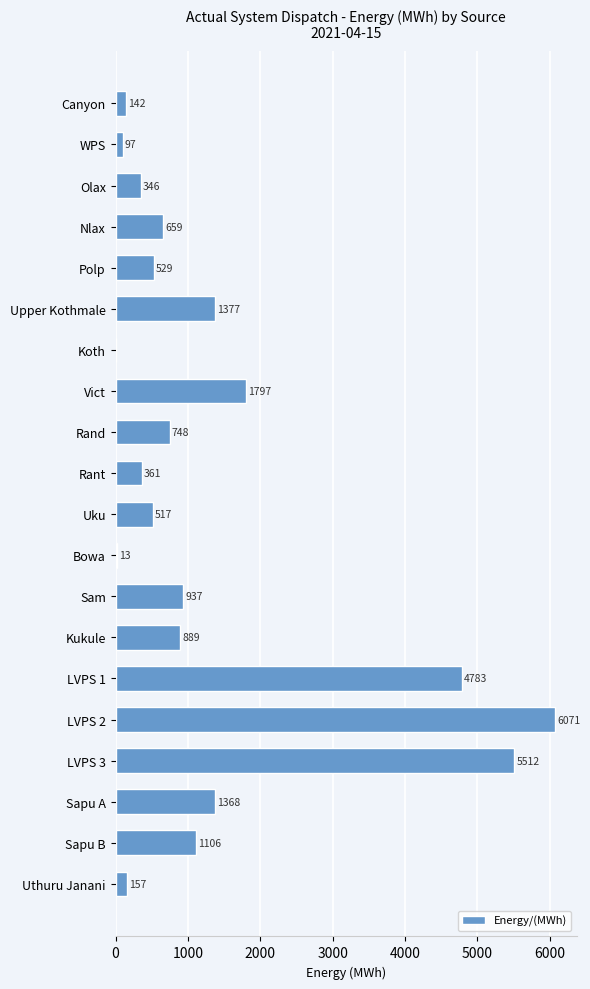

What is the greatest value displayed?

6071.0